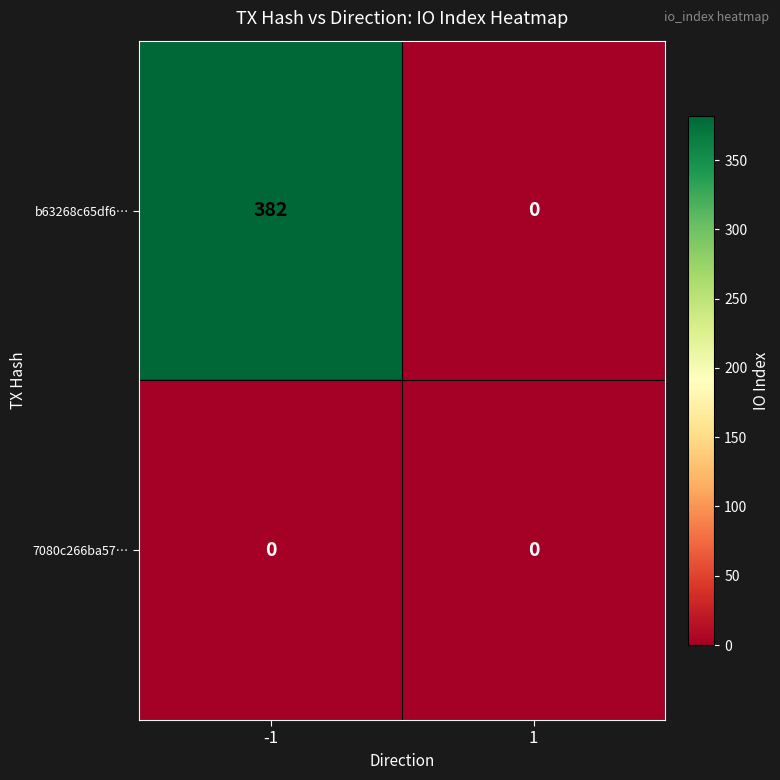

What is the sum of the b63268c65df6… values at 1 and -1?

382